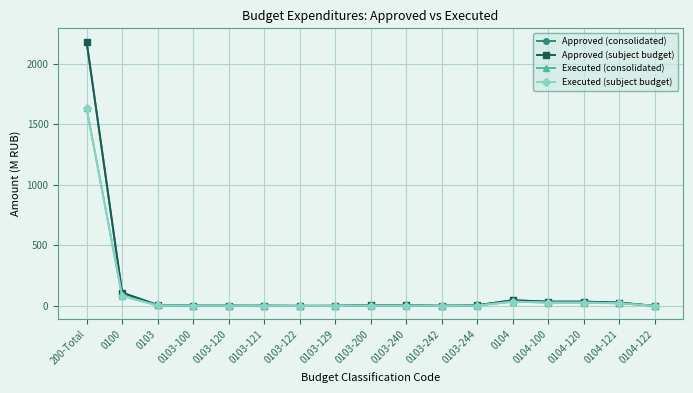

True or false: Executed (subject budget) and Executed (consolidated) cross at least once.

False